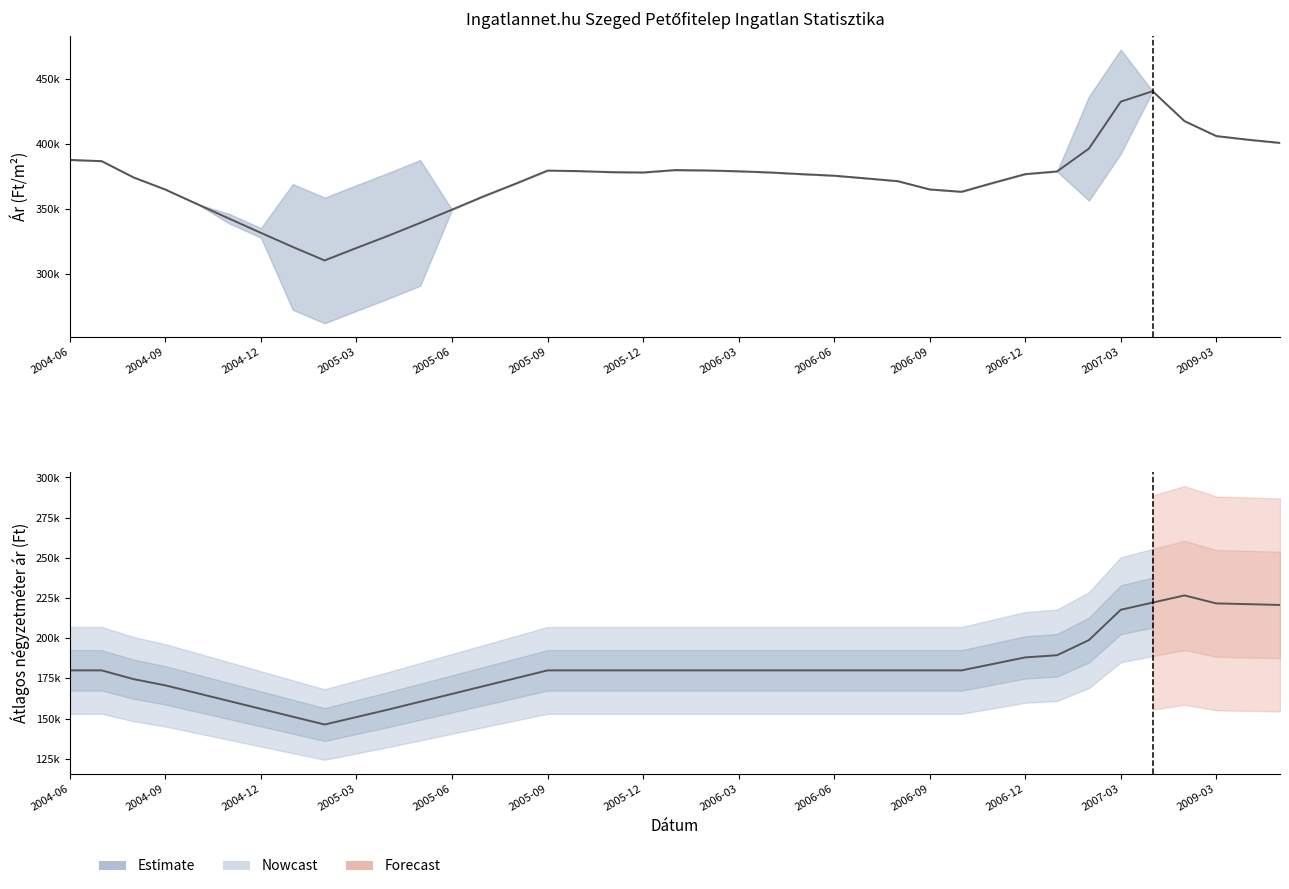

Reading right to left, extract all data points from this chart.

222168	217706	198853	189426	188080	184040	180000	180000	180000	180000	180000	180000	180000	180000	180000	180000	180000	180000	180000	180000	175126	170252	165378	160504	155630	150975	146319	151193	156067	160941	165815	170689	174569	180000	180000